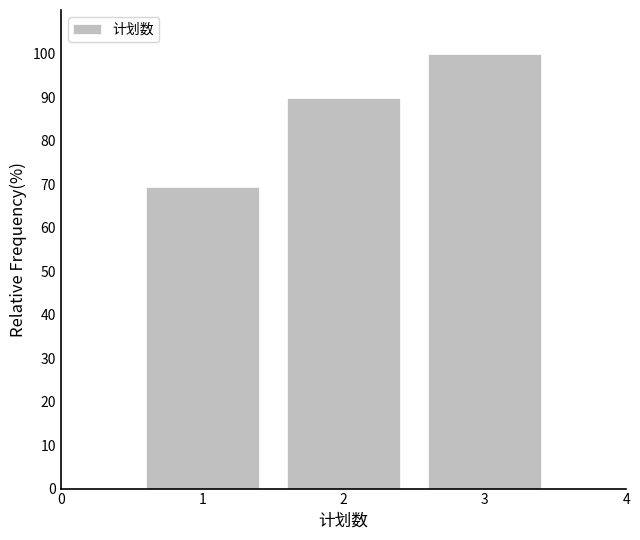

Reading left to right, transcribe all the data shown in this chart.

1=69.2	2=89.7	3=100.0